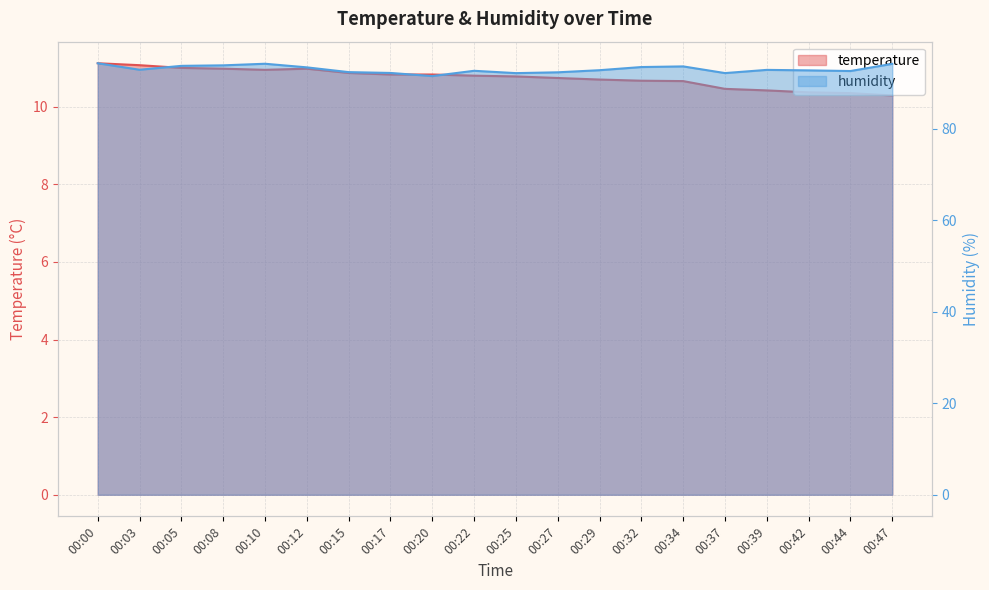

True or false: humidity has a value of 148.8 at 00:27.

False